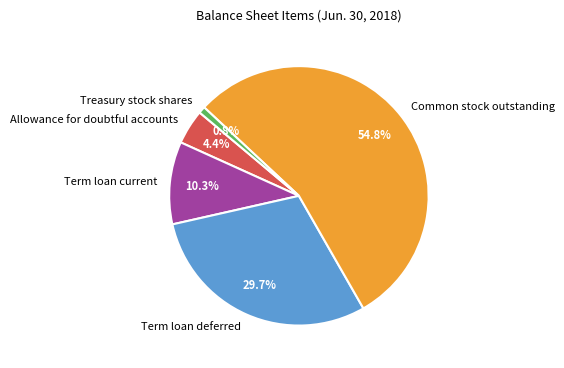

What percentage is the Common stock outstanding slice, to the nearest percent?

55%